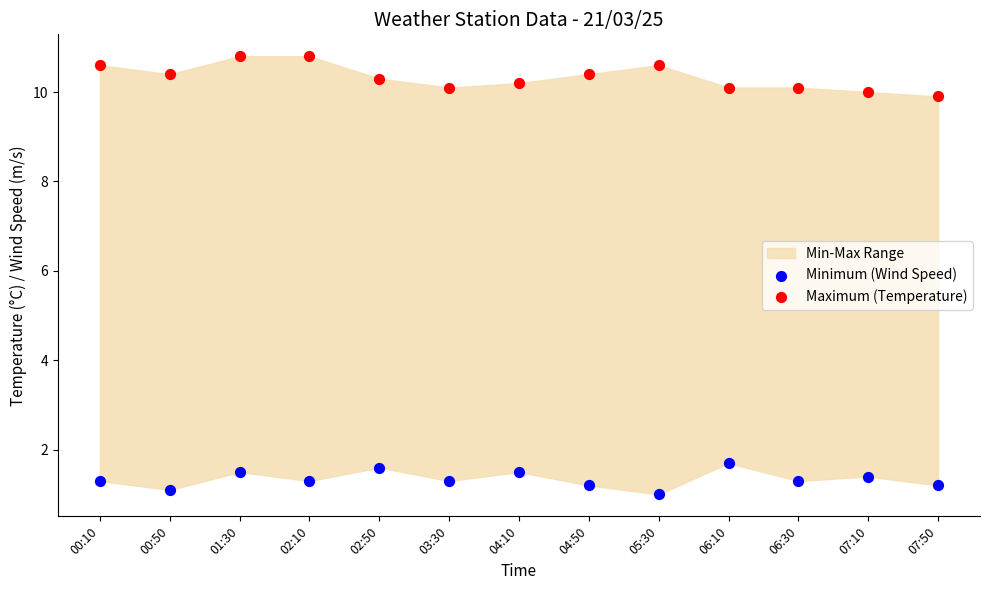

Which series reaches the maximum Y coordinate?

Maximum (Temperature)